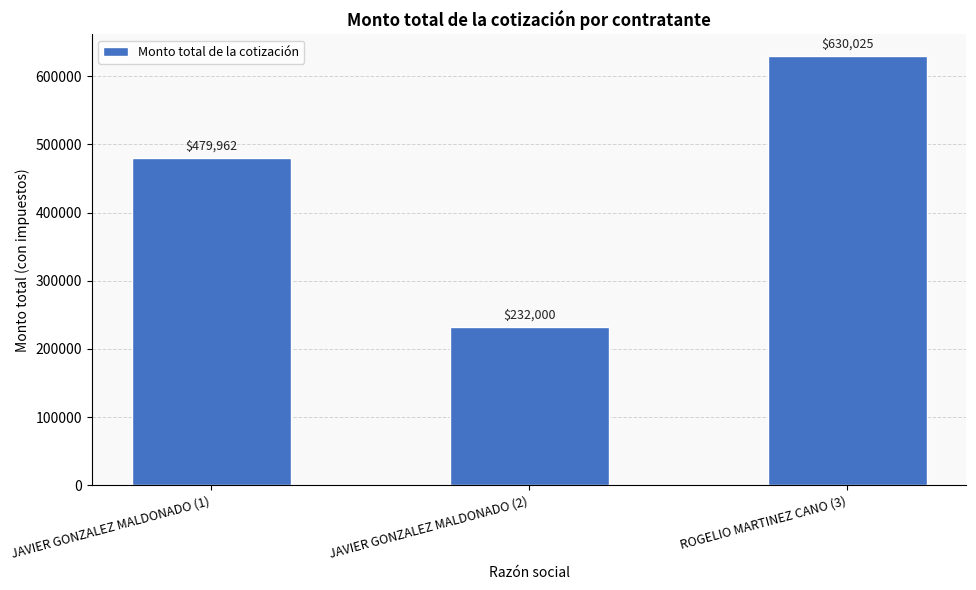

At which label does the data first exceed 479961?

JAVIER GONZALEZ MALDONADO (1)